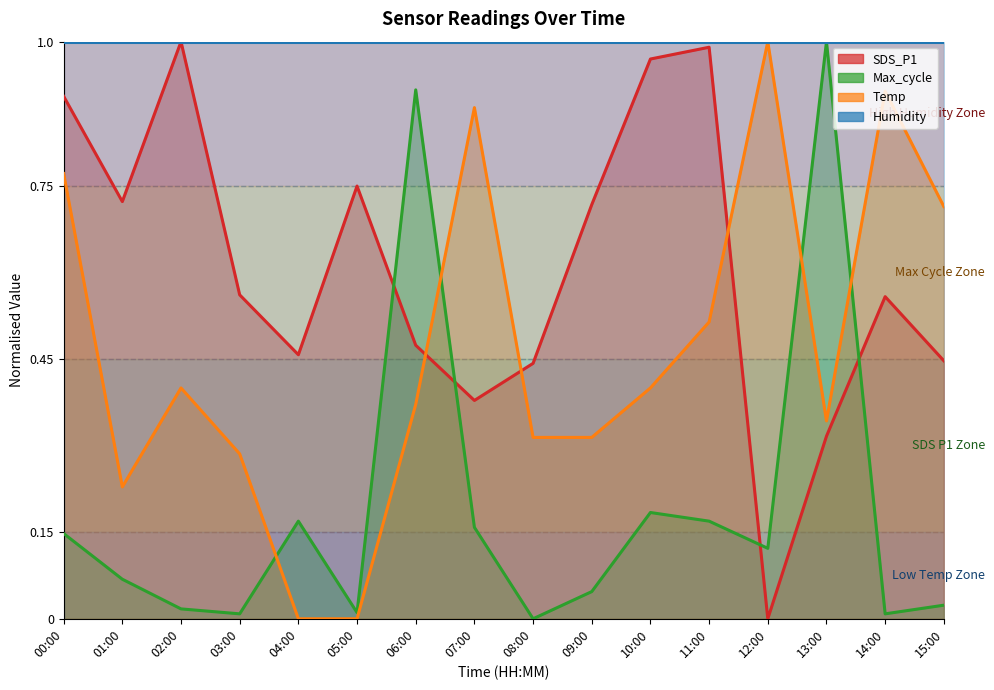

What is the sum of all Temp values?

7.5